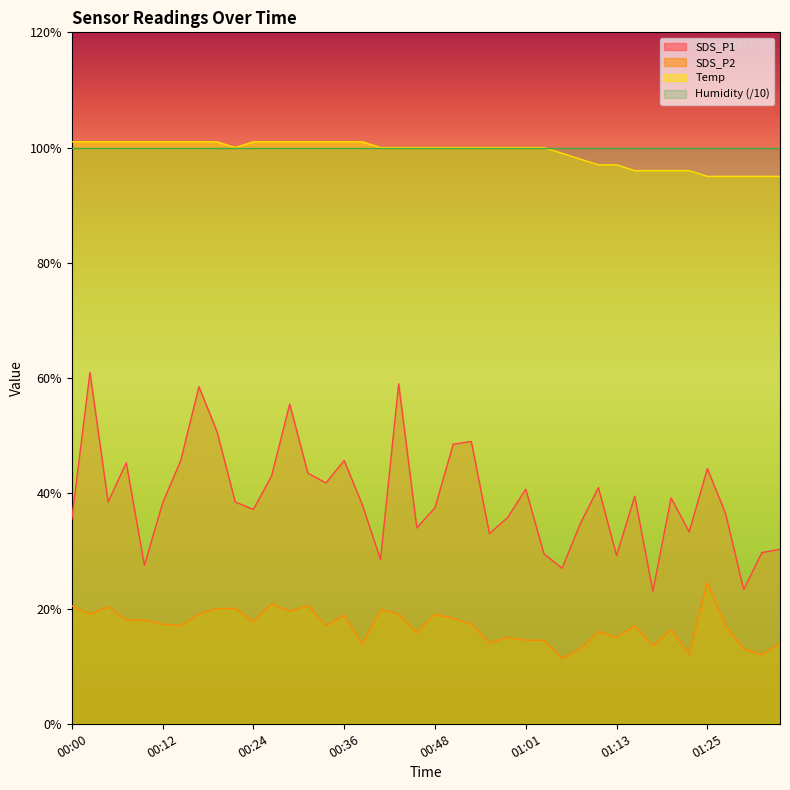

Which series has the largest total across all categories?

Temp